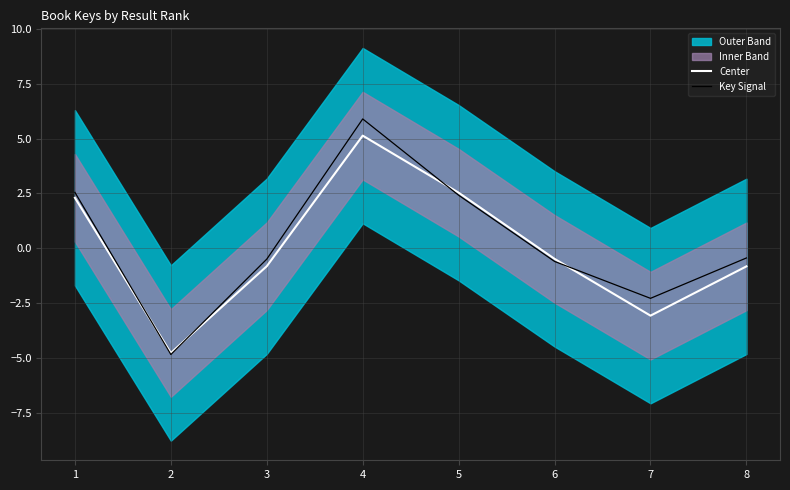

Which label corresponds to the smallest value in the chart?

2